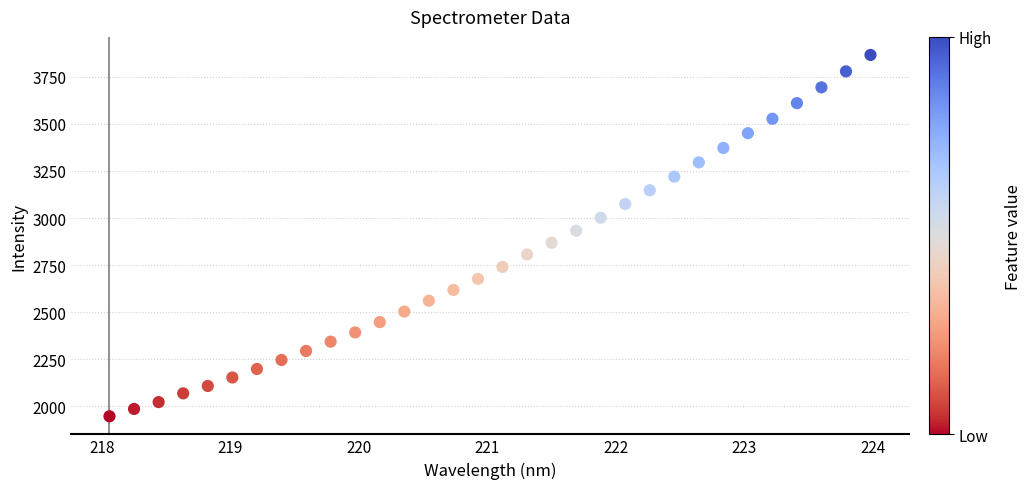

What is the range of X values (max minus min)?

5.9